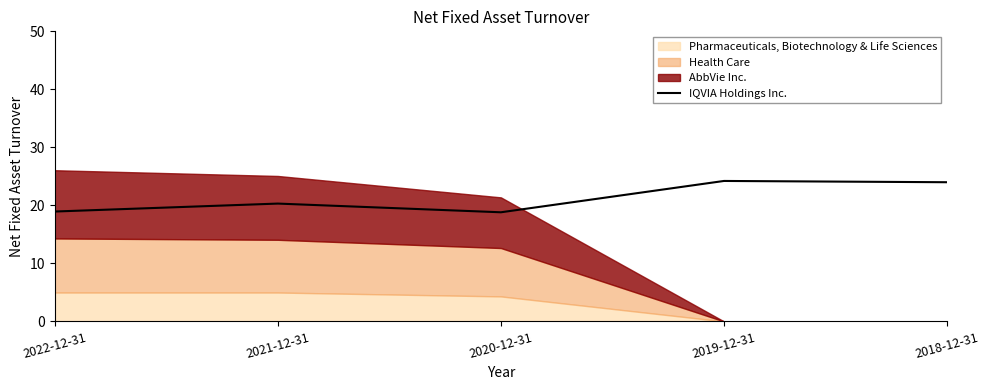

True or false: there are more than 0 points higher than both neighbors.

True